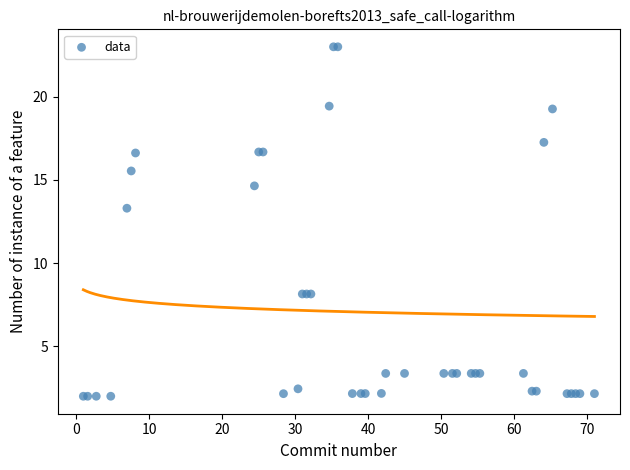

What Y value in the scatter plot is closest to 12?

13.3